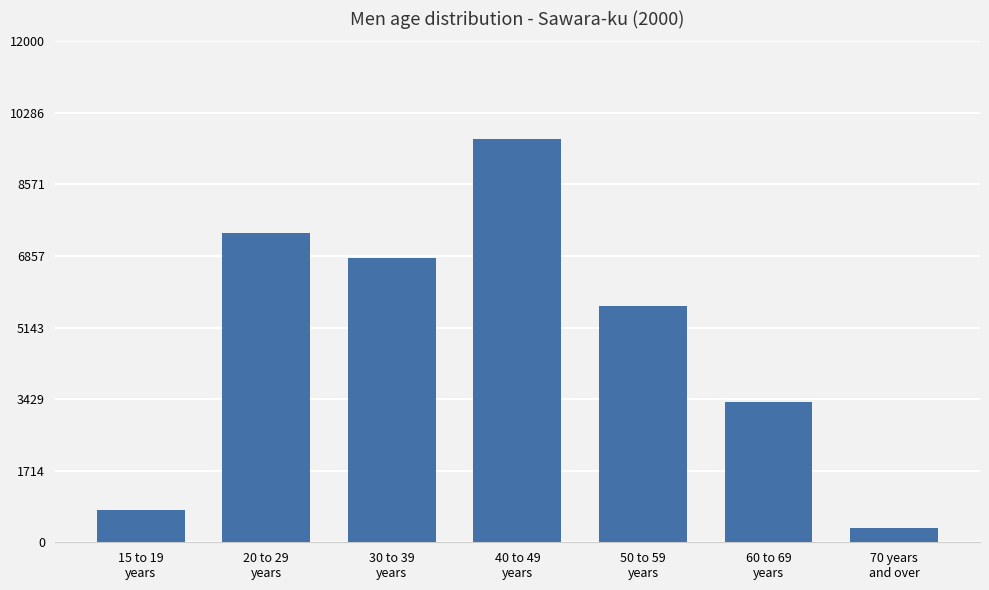

What is the change in value from 40 to 49
years to 60 to 69
years?

-6315